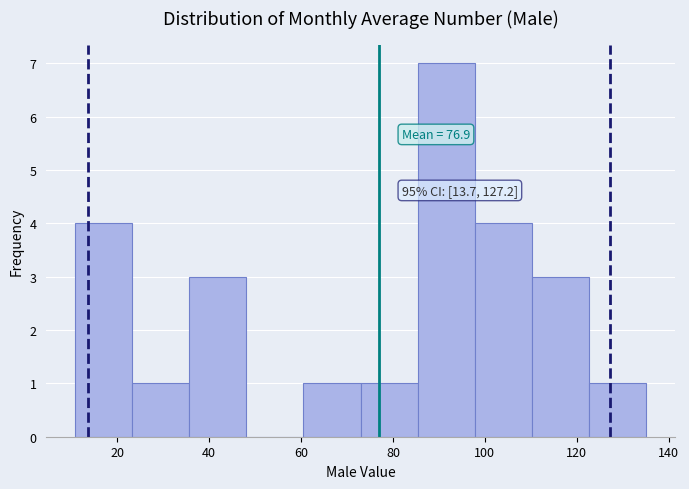

Which range on the x-axis has the tallest bar?

86 to 98